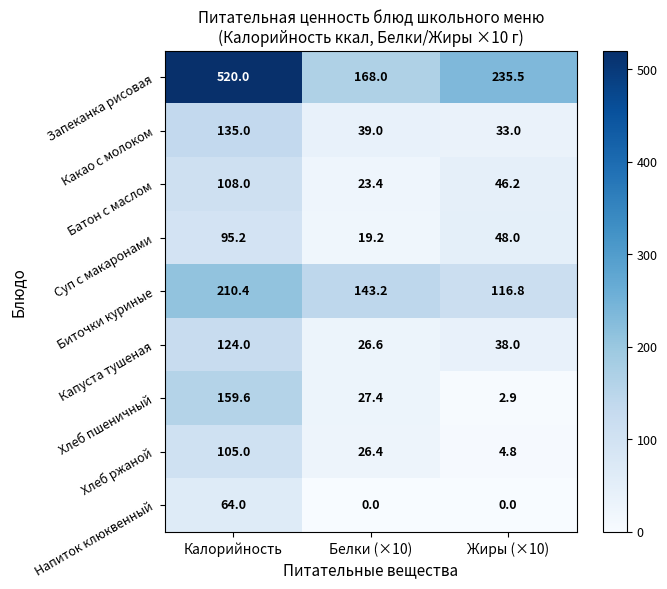

What is the average value of the Капуста тушеная series?

62.9